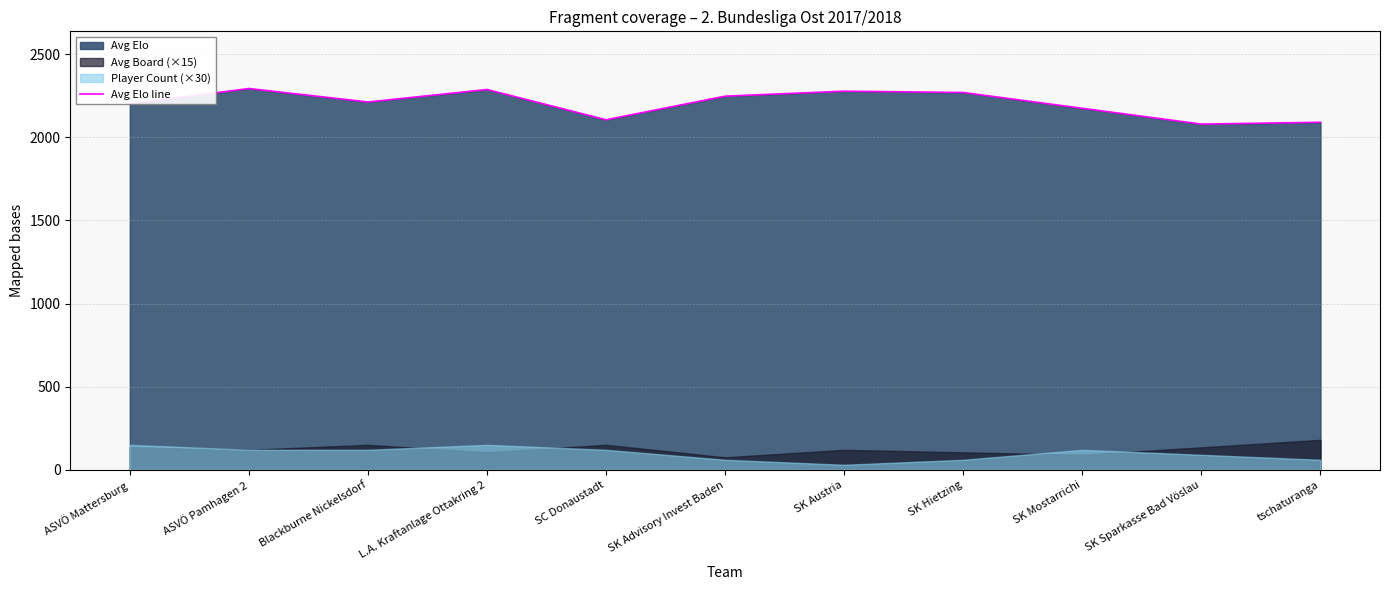

What is the label of the 10th point from the right?

ASVÖ Pamhagen 2